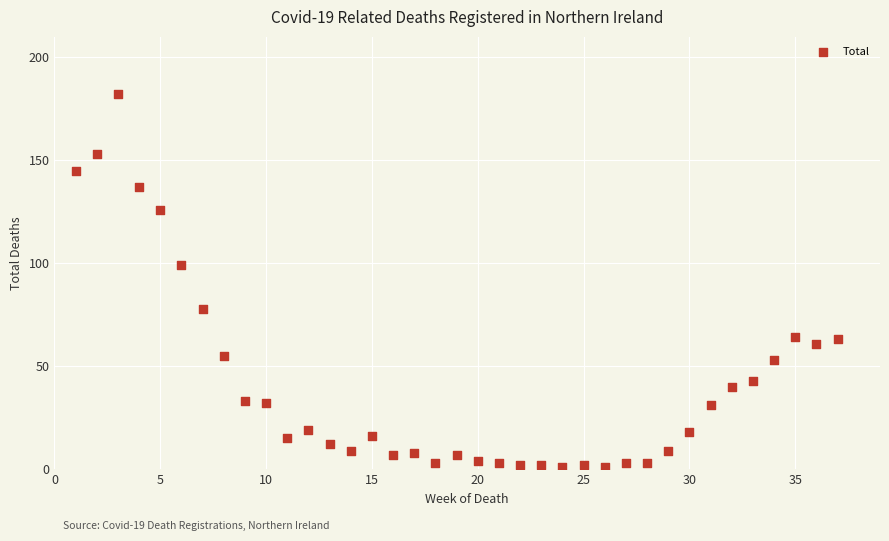

What Y value in the scatter plot is closest to 91?

99